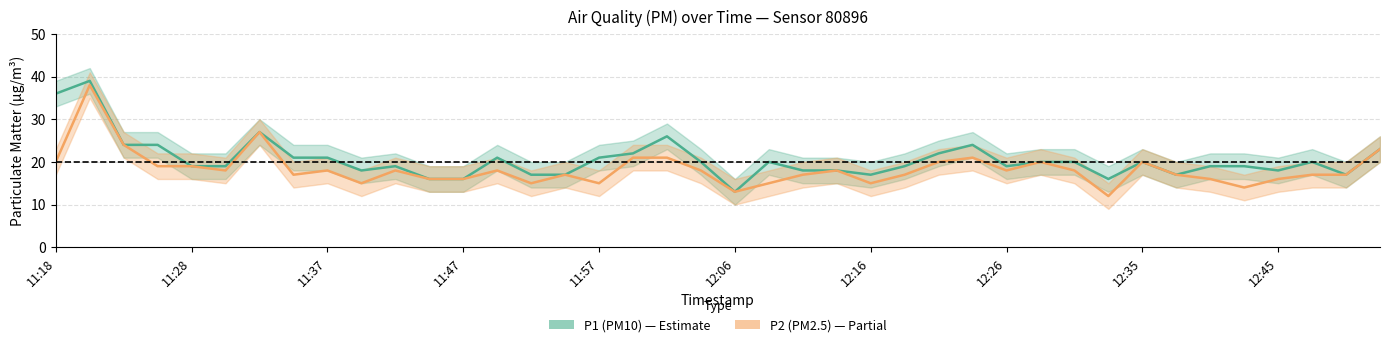

What is the average value of the P1 (PM10) series?

21